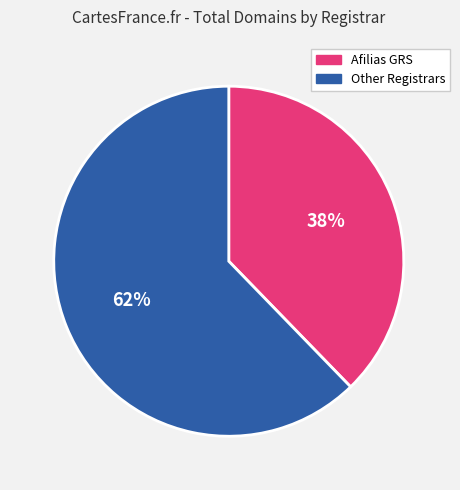

Approximately how many times larger is the value at Other Registrars compared to Afilias GRS?

1.6